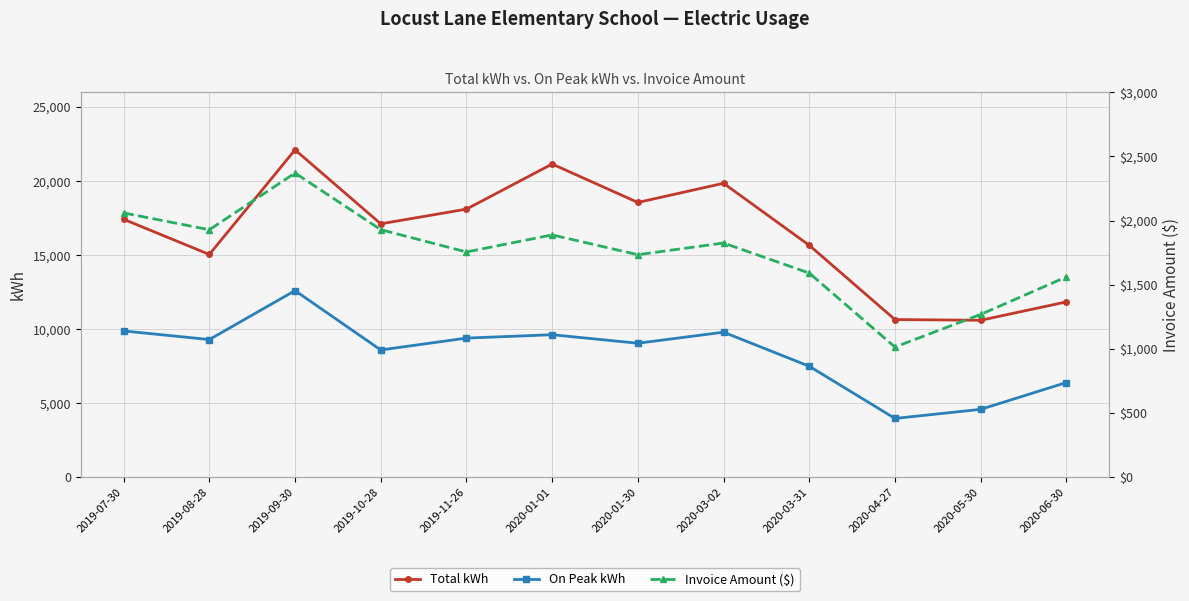

What are all the series names shown in the legend?

Total kWh, On Peak kWh, Invoice Amount ($)